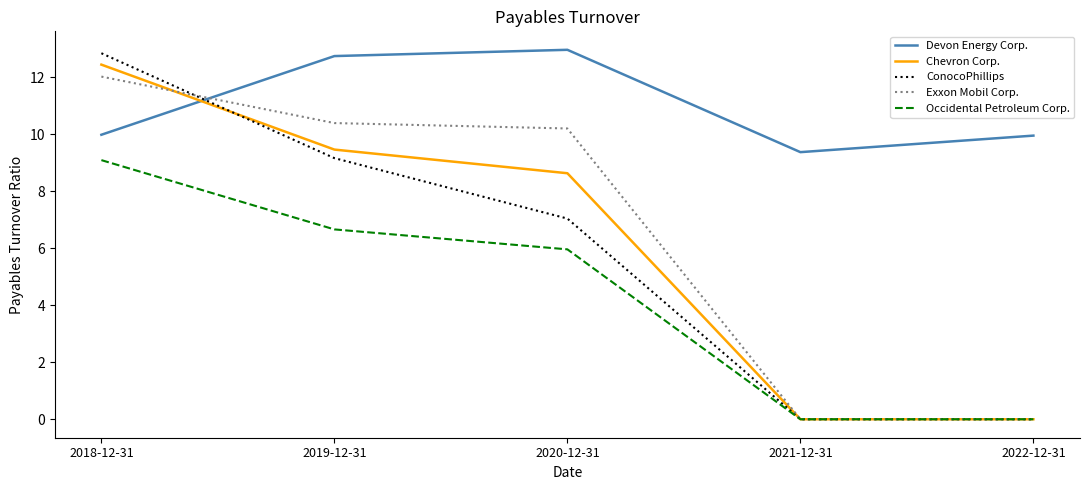

Which label corresponds to the largest value in the chart?

2020-12-31